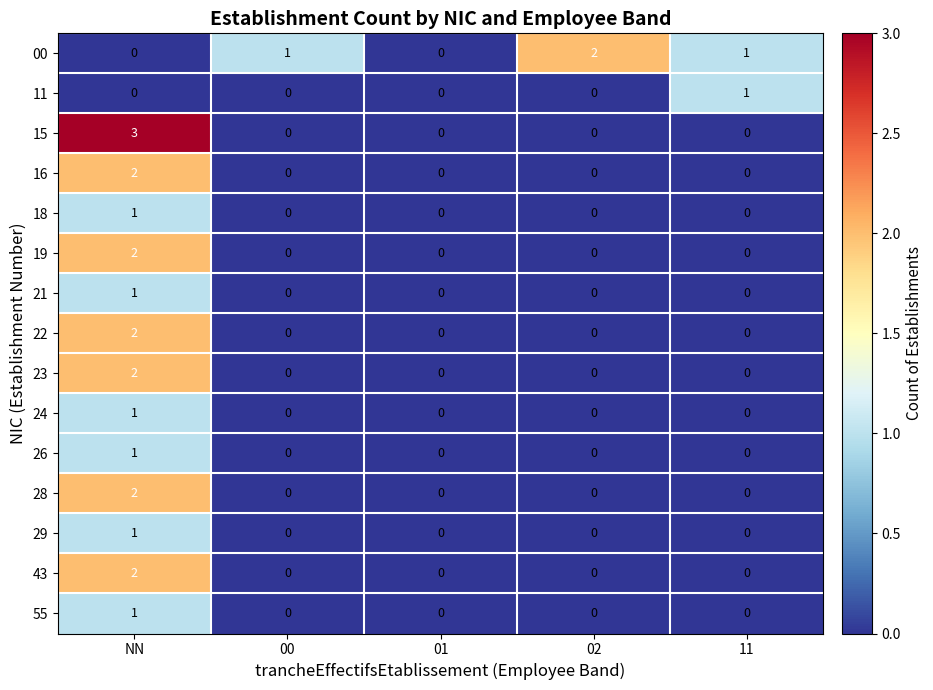

Is it true that 28 equals 1 at 02?

False